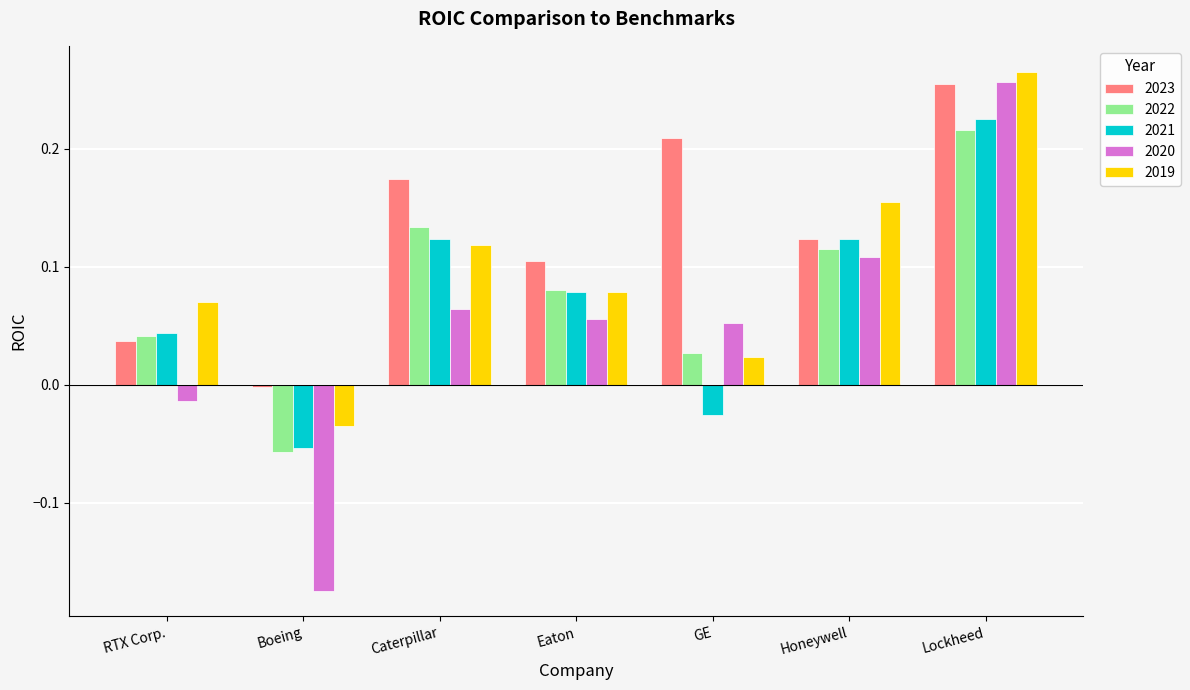

Which series has the widest spread of values?

2020